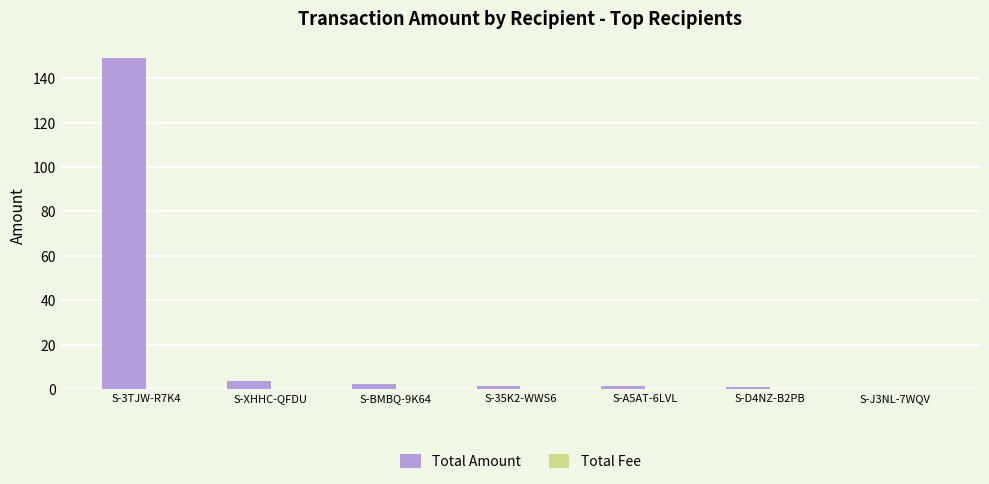

Between S-3TJW-R7K4 and S-D4NZ-B2PB, which series saw the biggest shift?

Total Amount